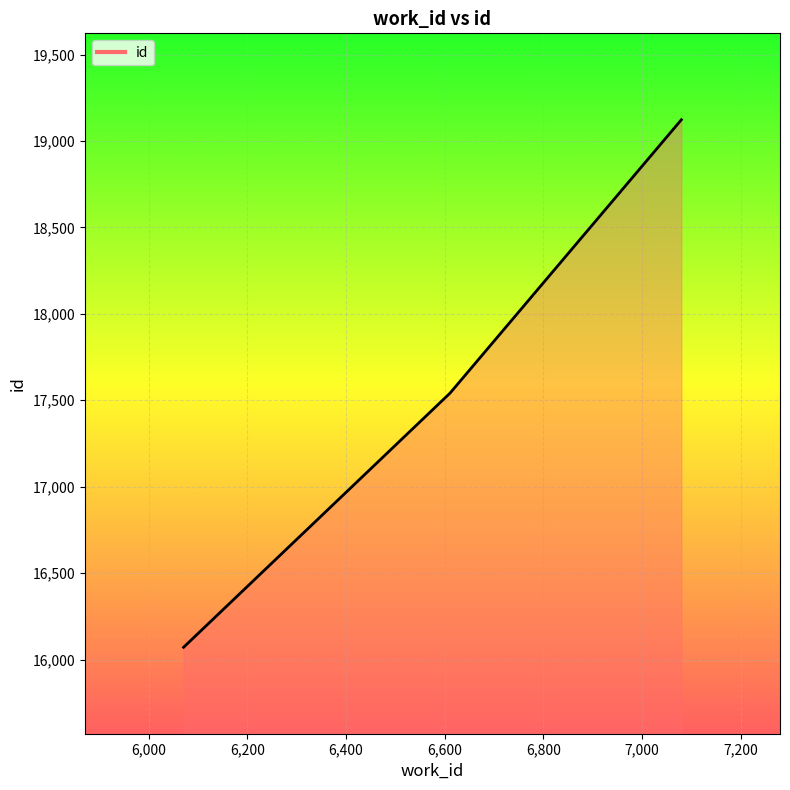

What is the maximum value shown in the chart?

19123